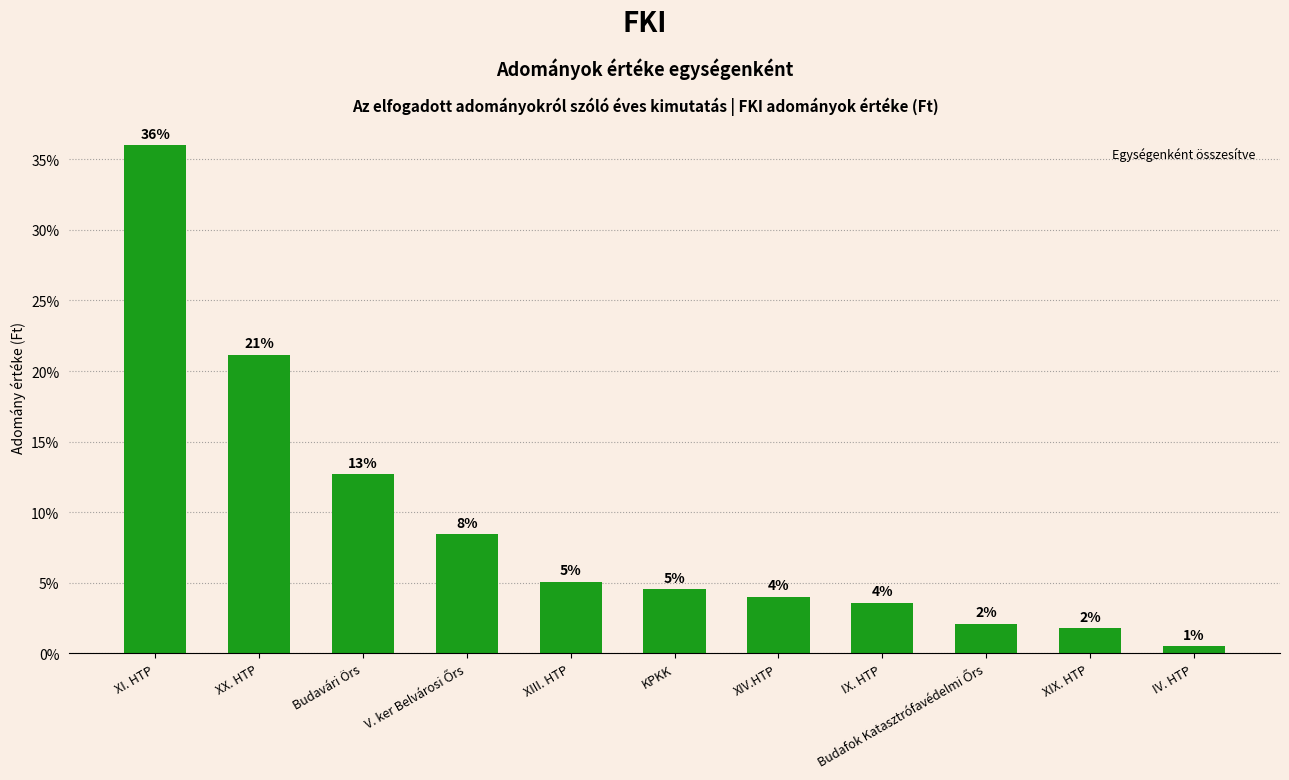

Does the chart contain stacked bars?

No